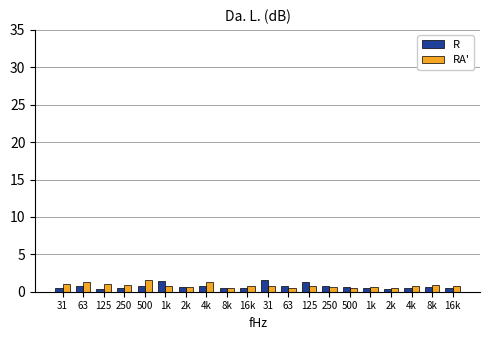

How many distinct data groups are displayed?

2